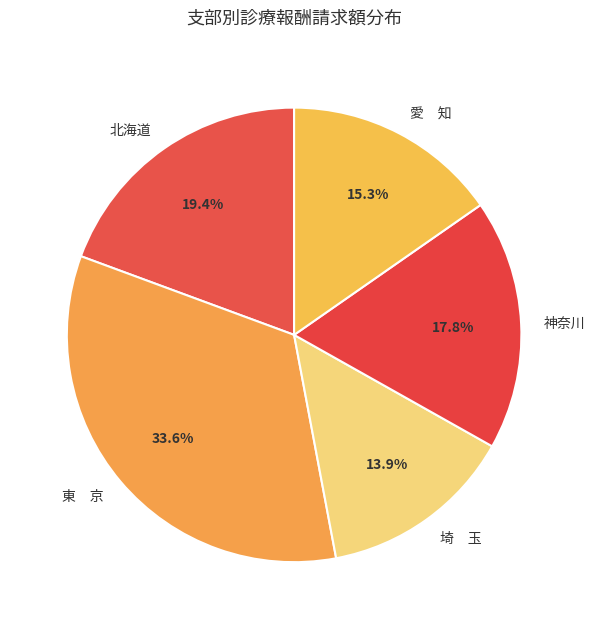

Is there any slice that represents more than half of the pie?

No